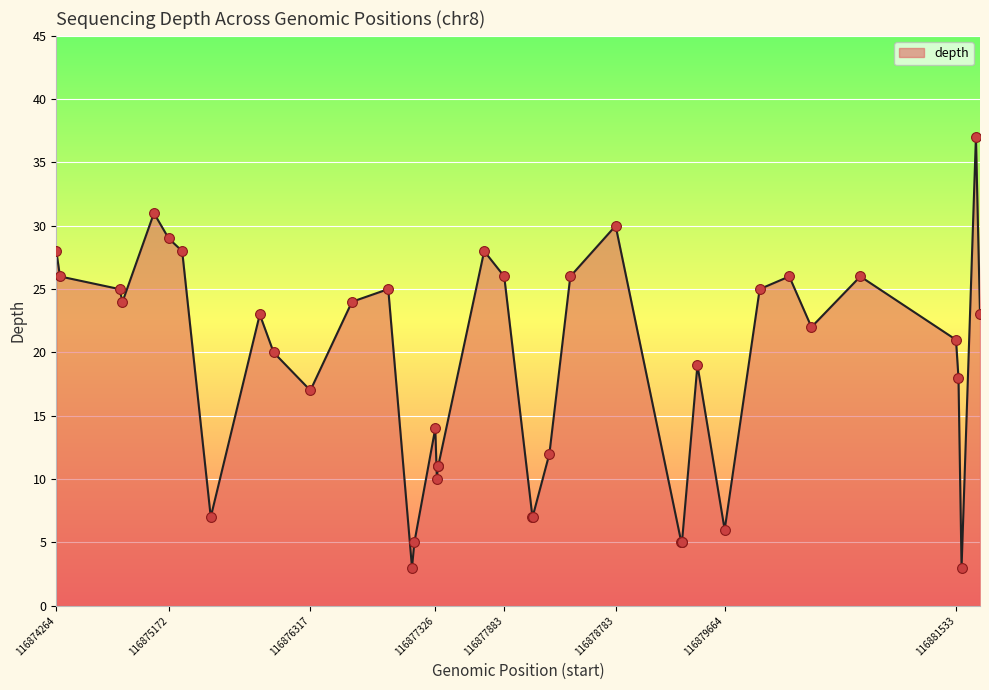

What is the minimum value shown in the chart?

3